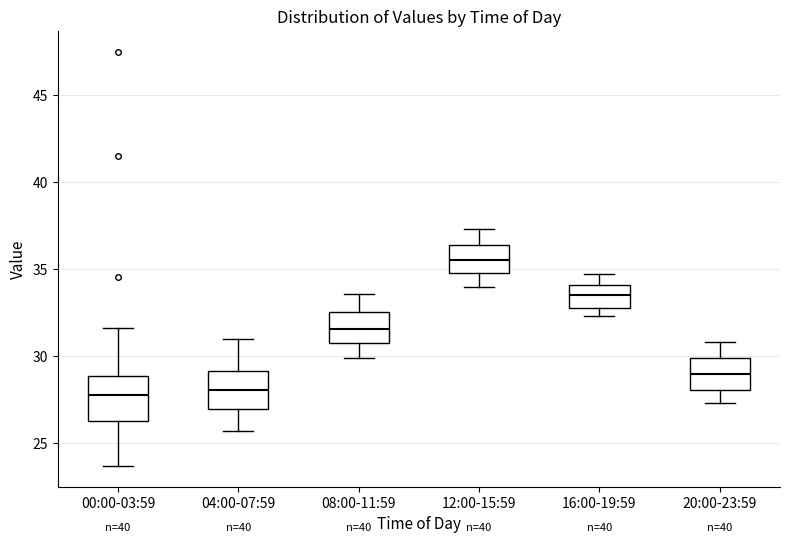

Reading left to right, read every box against the y-axis: the position of its median line, the range the box covers, and the ends of its whiskers. The values are not printed on the chart, so give them approximately, as read against the axis.

00:00-03:59: median 28.0, box 26.5 to 29.0, whiskers 23.5 to 31.5
04:00-07:59: median 28.0, box 27.0 to 29.0, whiskers 25.5 to 31.0
08:00-11:59: median 31.5, box 31.0 to 32.5, whiskers 30.0 to 33.5
12:00-15:59: median 35.5, box 35.0 to 36.5, whiskers 34.0 to 37.5
16:00-19:59: median 33.5, box 33.0 to 34.0, whiskers 32.5 to 34.5
20:00-23:59: median 29.0, box 28.0 to 30.0, whiskers 27.5 to 31.0